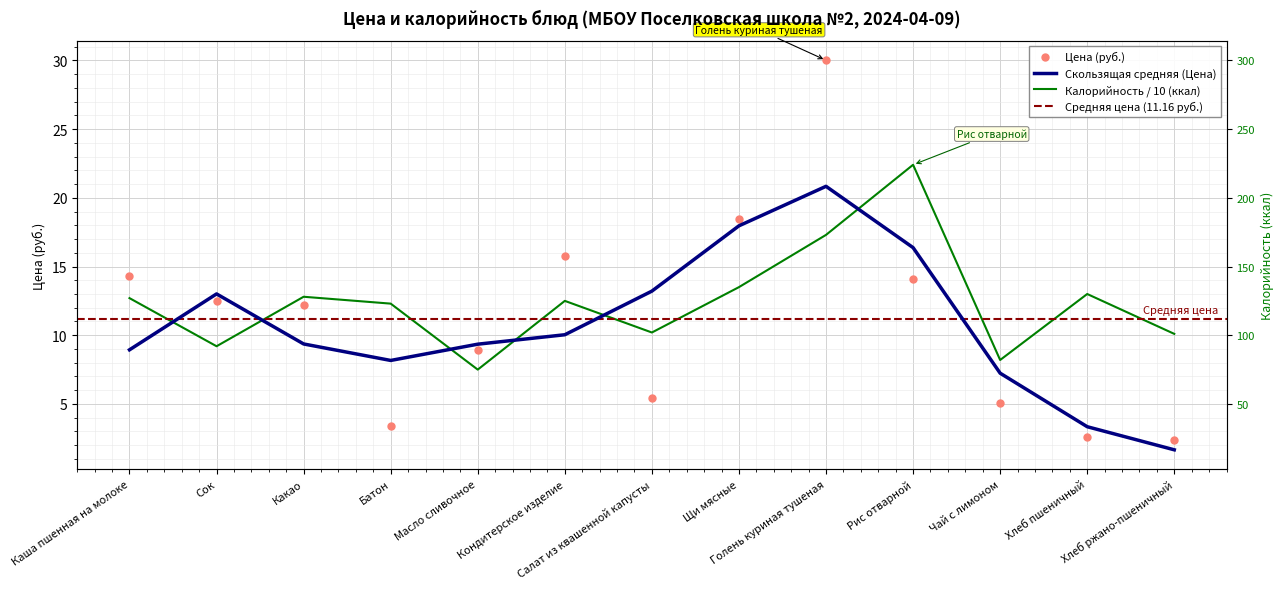

Which series has the largest Y range (max minus min)?

Цена